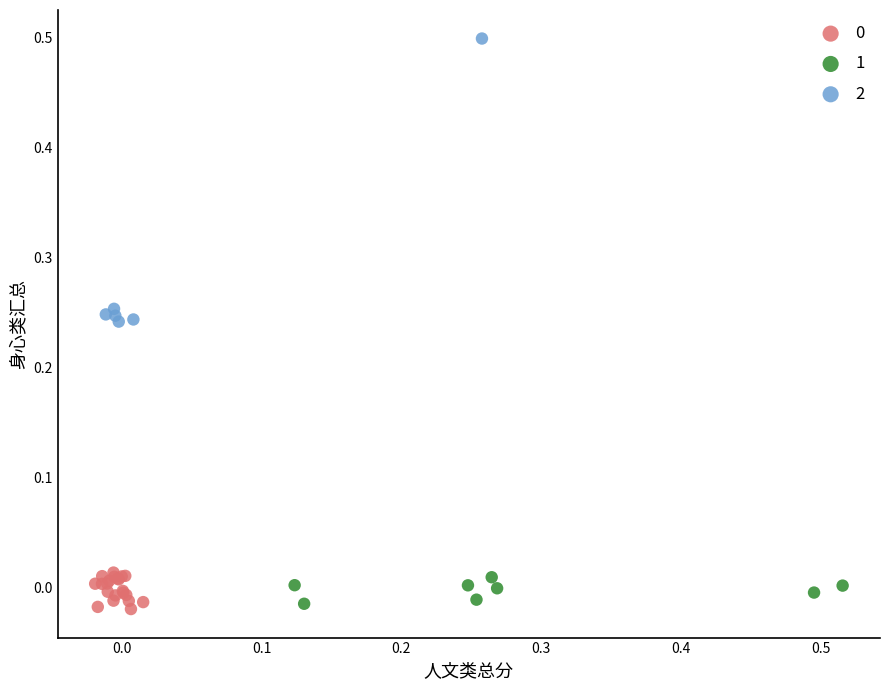

Which series reaches the maximum Y coordinate?

2